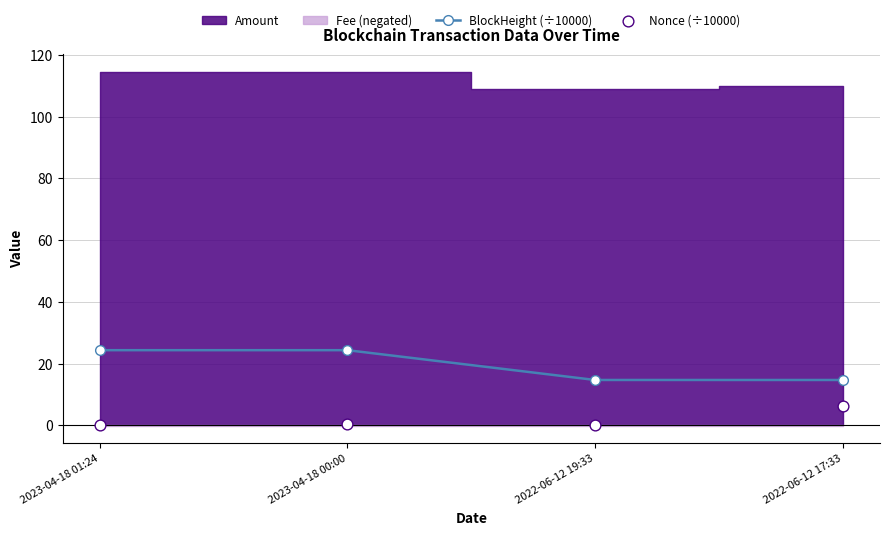

Which series reaches the minimum Y coordinate?

Nonce (÷10000)